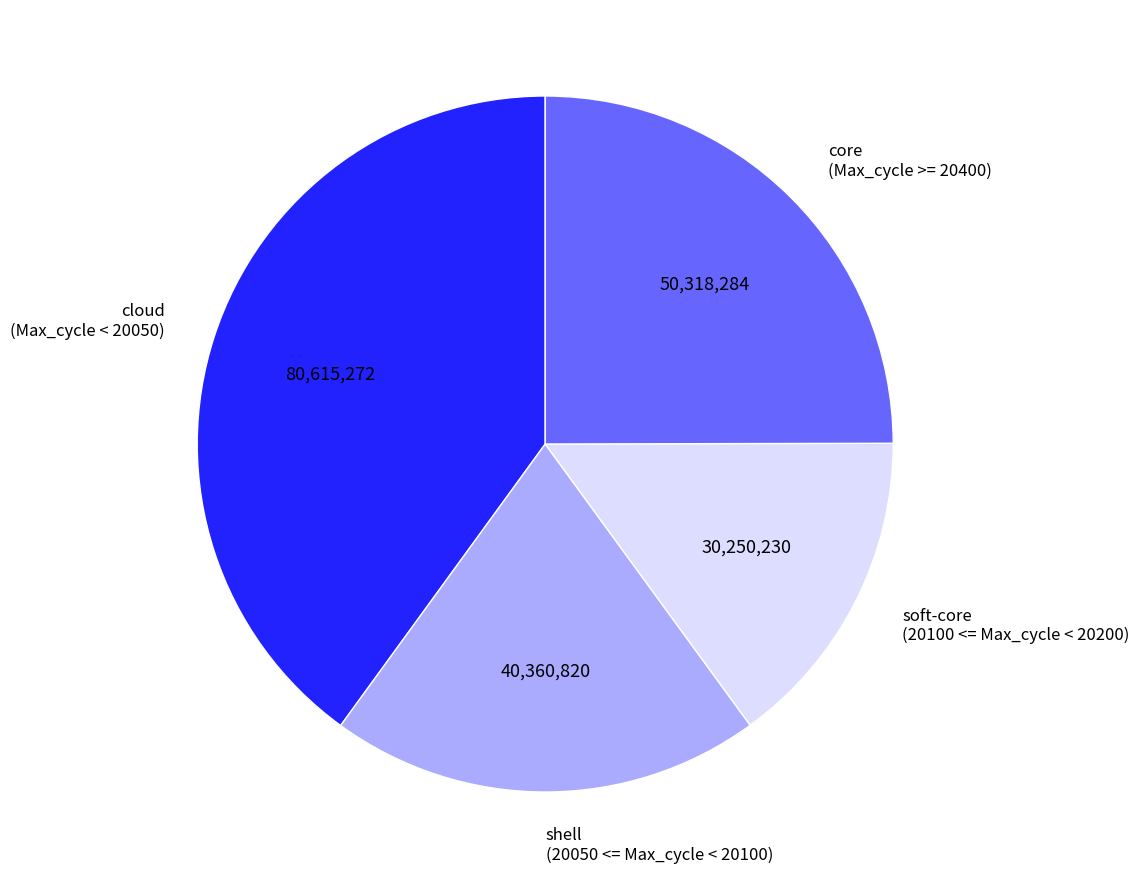

Which has a higher value, cloud (Max_cycle < 20050) or soft-core (20100 <= Max_cycle < 20200)?

cloud (Max_cycle < 20050)